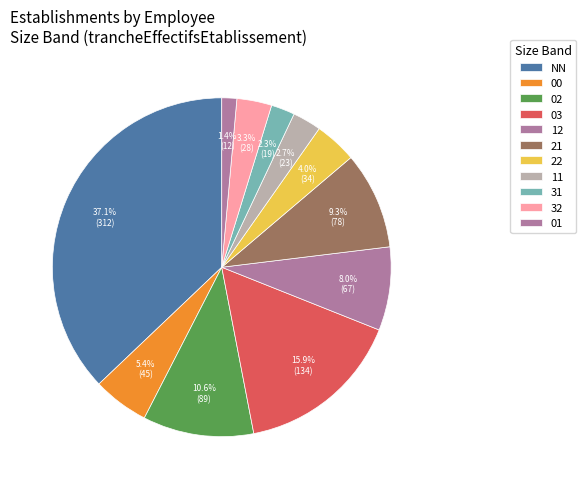

To the nearest percent, what percentage of the pie is NN?

37%